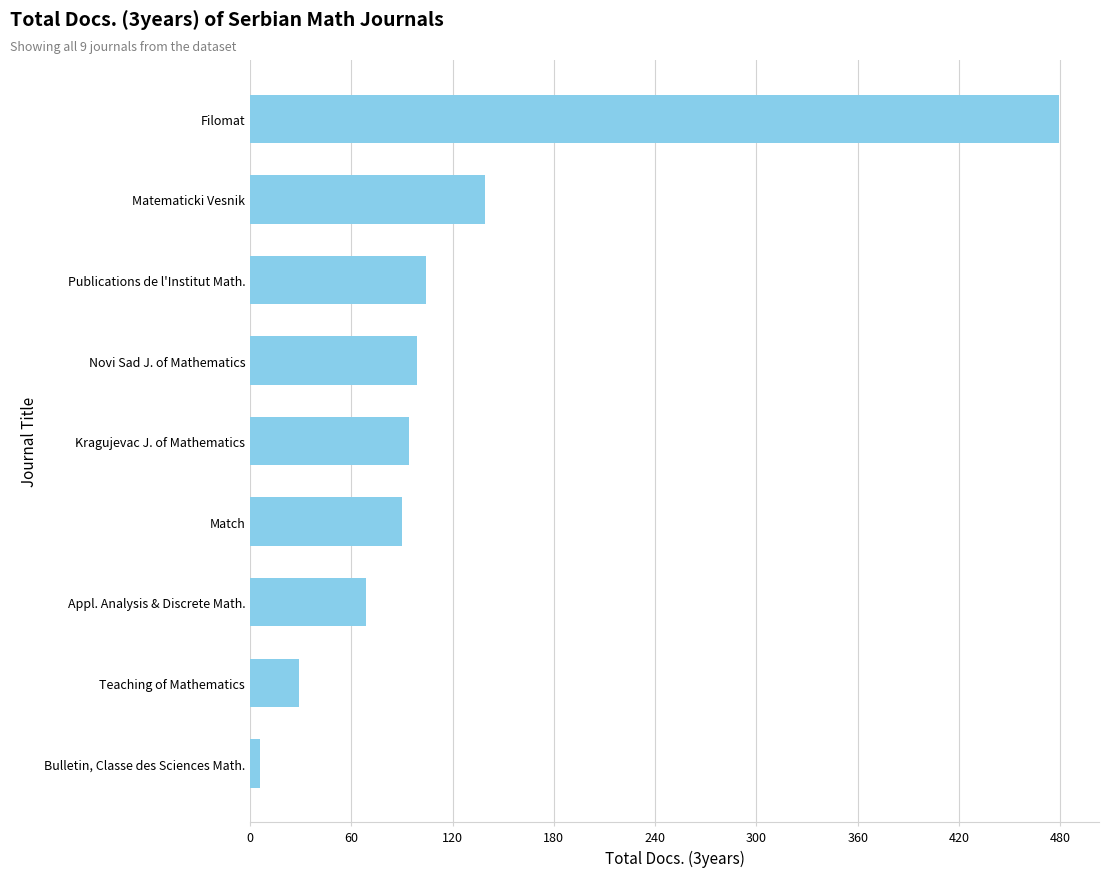

Approximately how many times larger is the value at Matematicki Vesnik compared to Appl. Analysis & Discrete Math.?

2.0